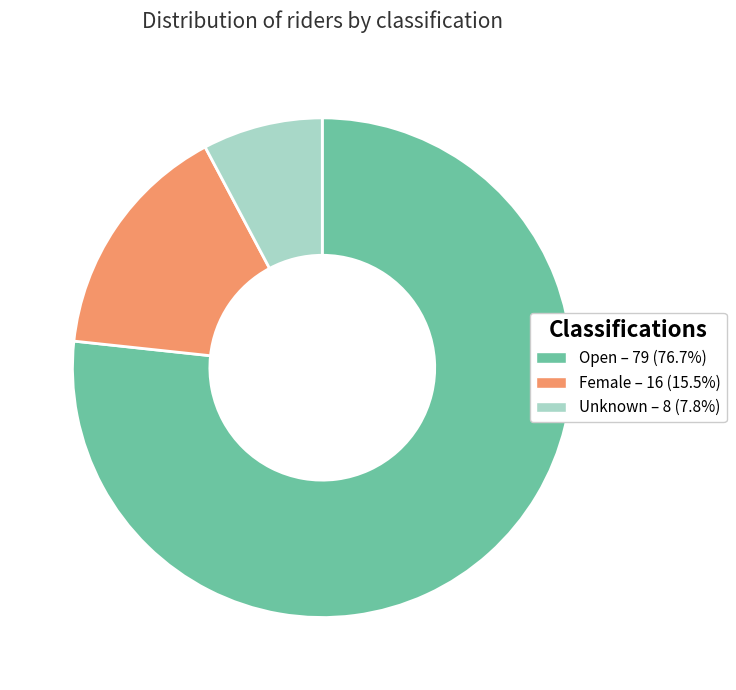

Which has a higher value, Open or Female?

Open